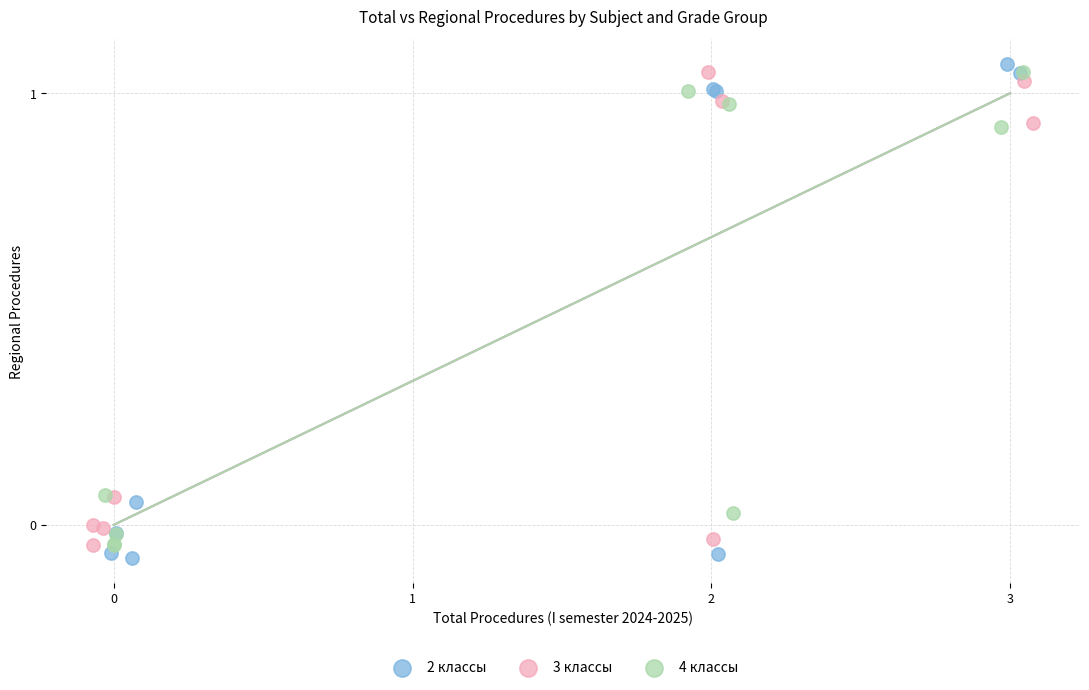

Which series reaches the maximum Y coordinate?

2 классы